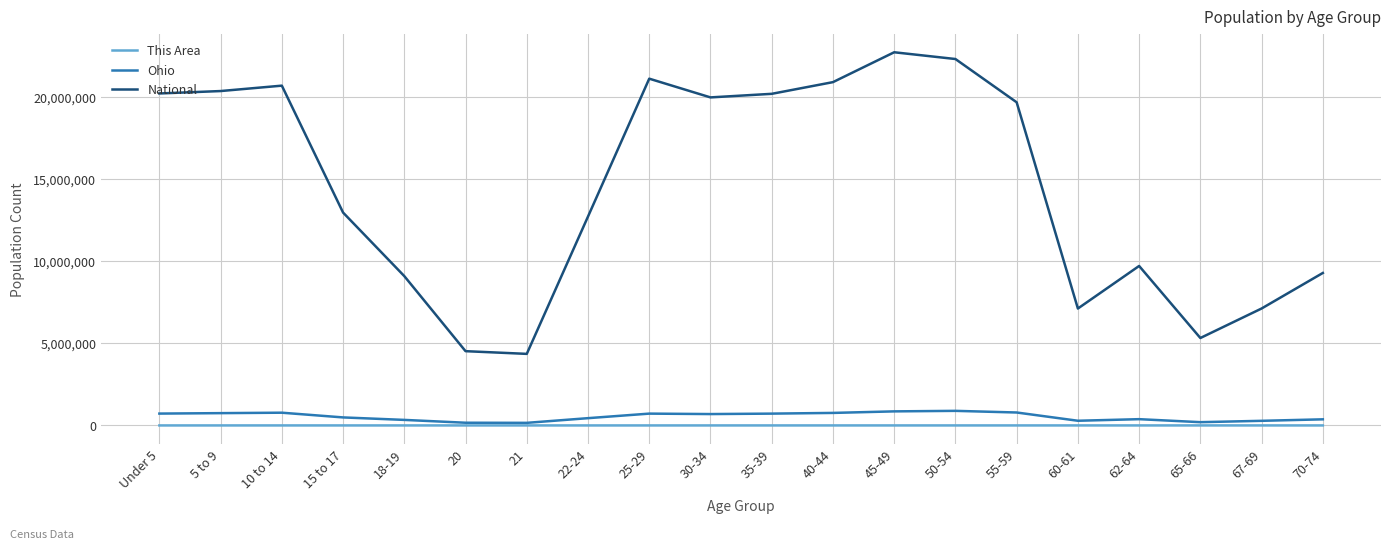

What is the total value across all series at 60-61?

7398171